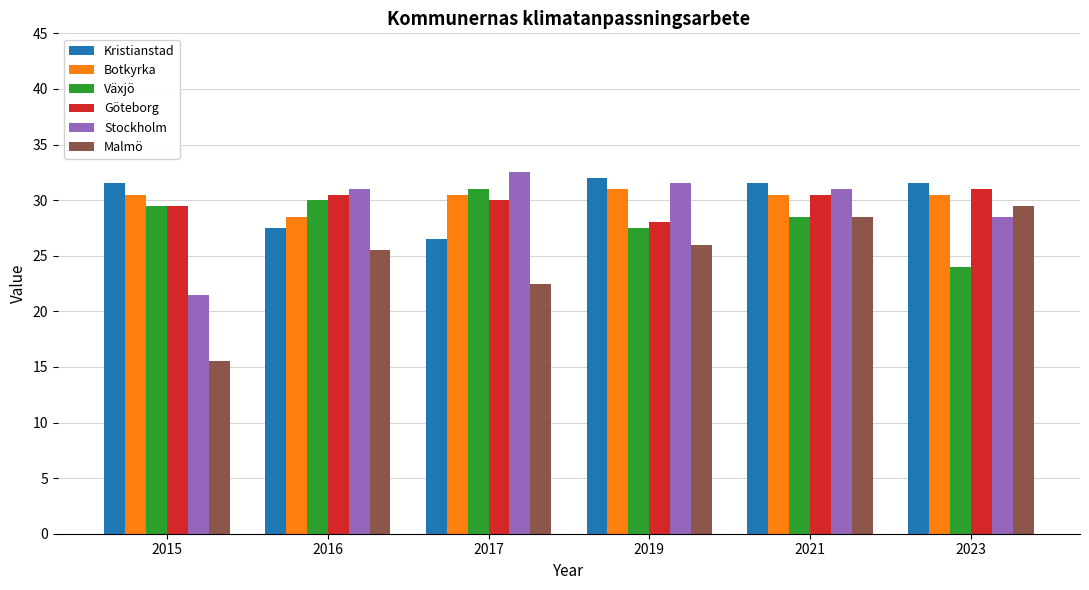

Is it true that Stockholm equals 42.5 at 2019?

False